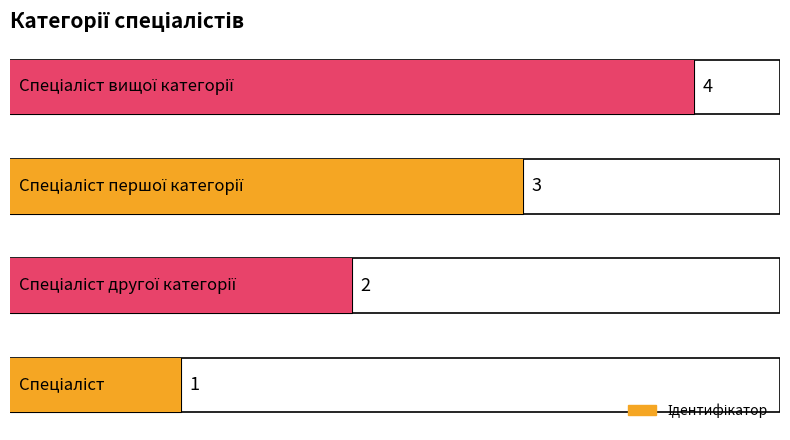

What is the value of the 1st bar from the left?

1